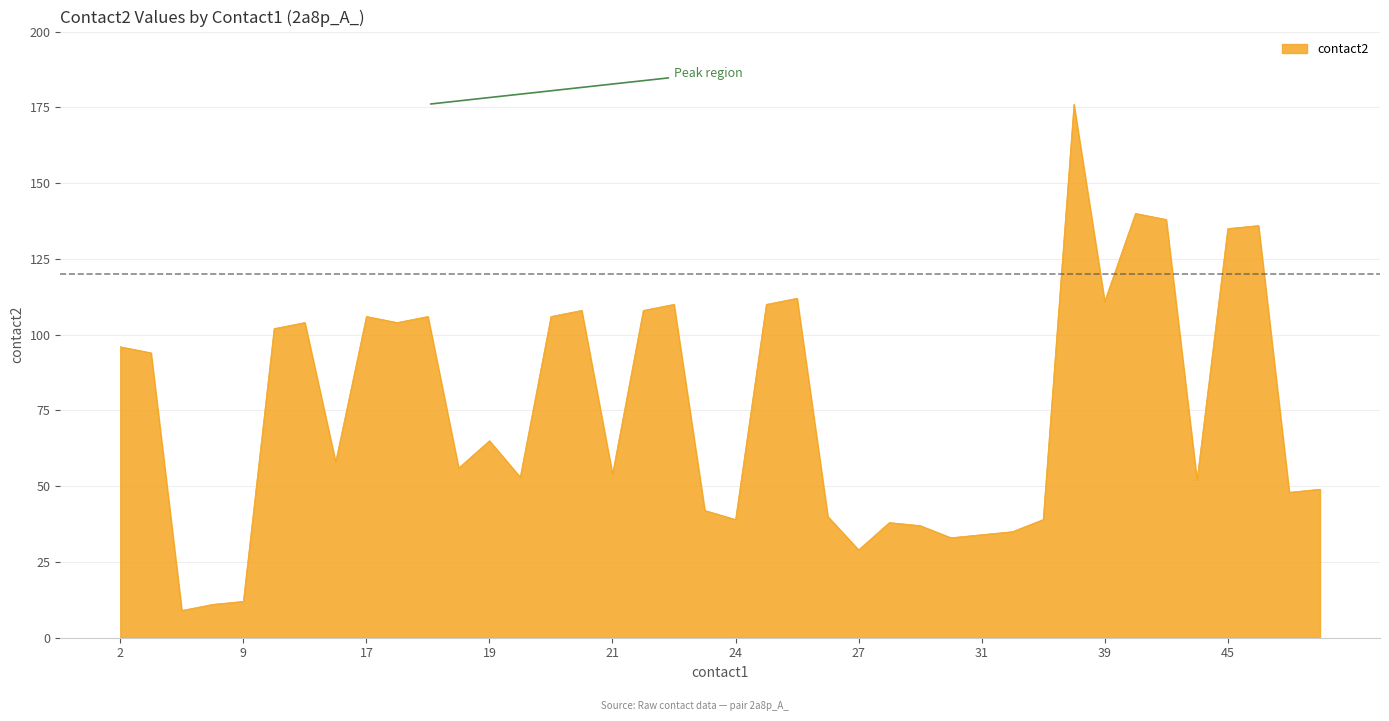

What is the difference between the maximum and minimum values?

167